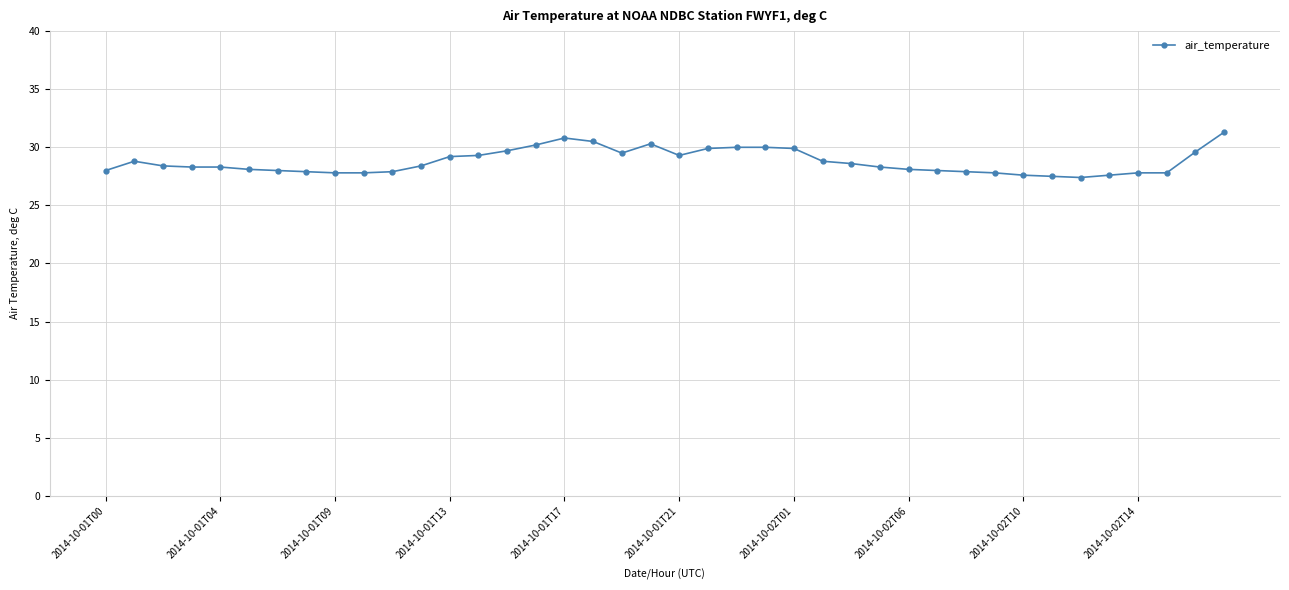

What is the greatest value displayed?

31.3